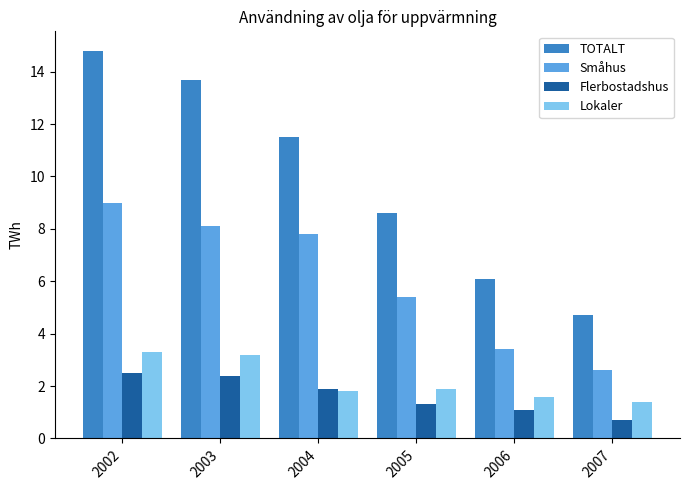

Where is Flerbostadshus nearest to the value 1?

2006